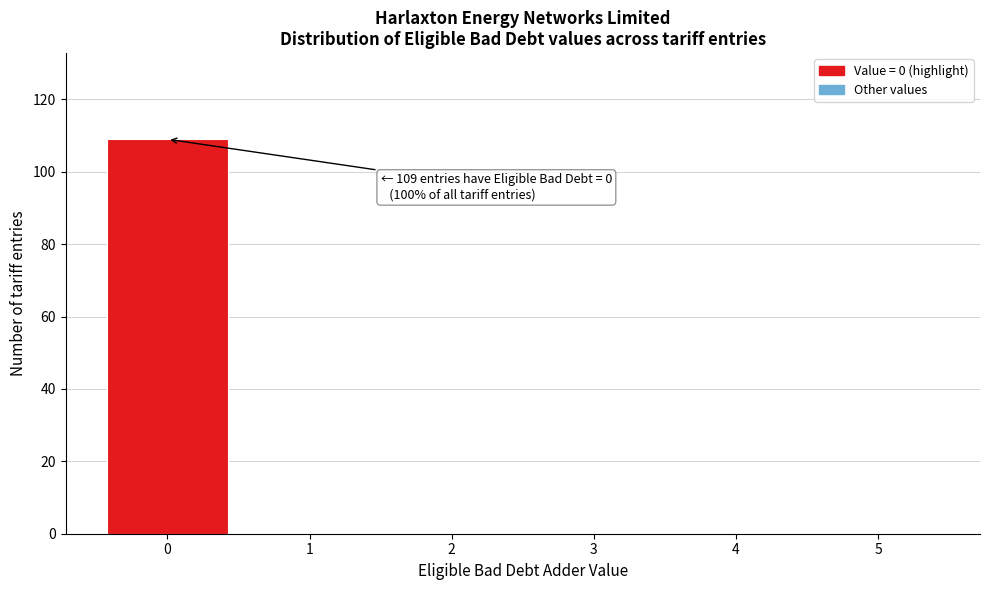

Reading left to right, what are all the values shown in this chart?

0=109	1=0	2=0	3=0	4=0	5=0